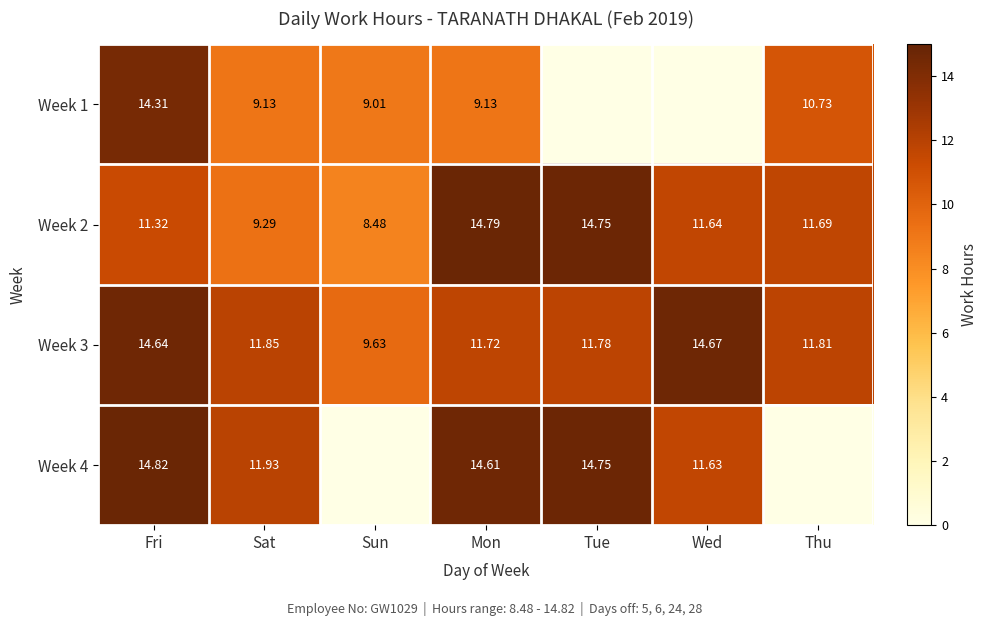

Is the value of Week 2 at Mon greater than the value of Week 1 at Mon?

Yes